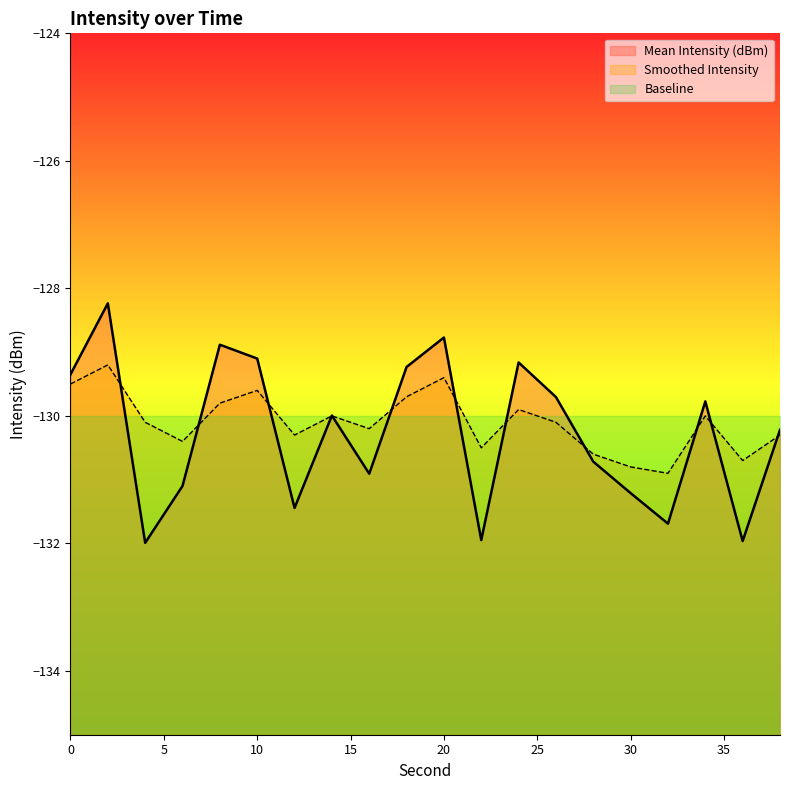

Does the chart display data point markers on the line(s)?

No